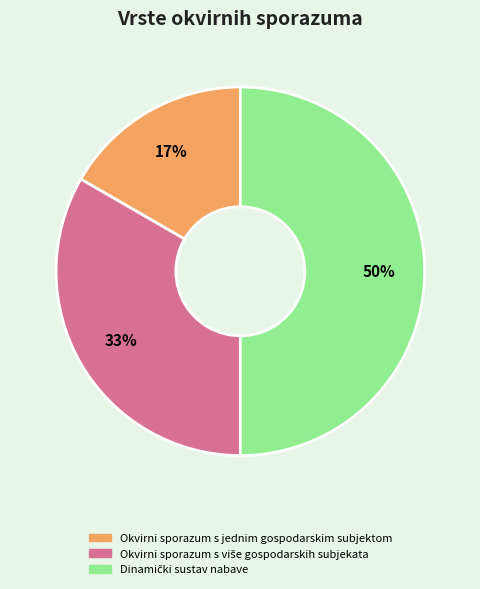

Which category has the smallest portion of the pie?

Okvirni sporazum s jednim gospodarskim subjektom